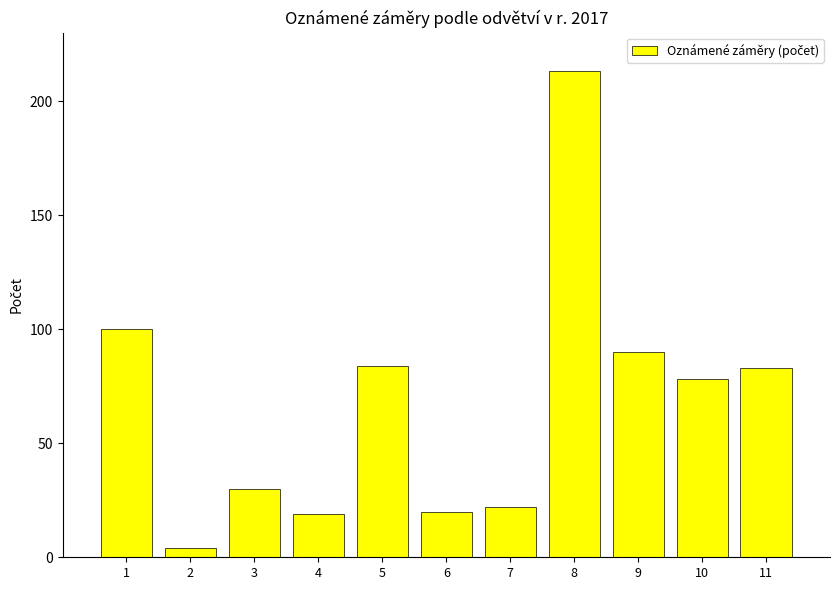

Reading left to right, extract all data points from this chart.

1=100	2=4	3=30	4=19	5=84	6=20	7=22	8=213	9=90	10=78	11=83